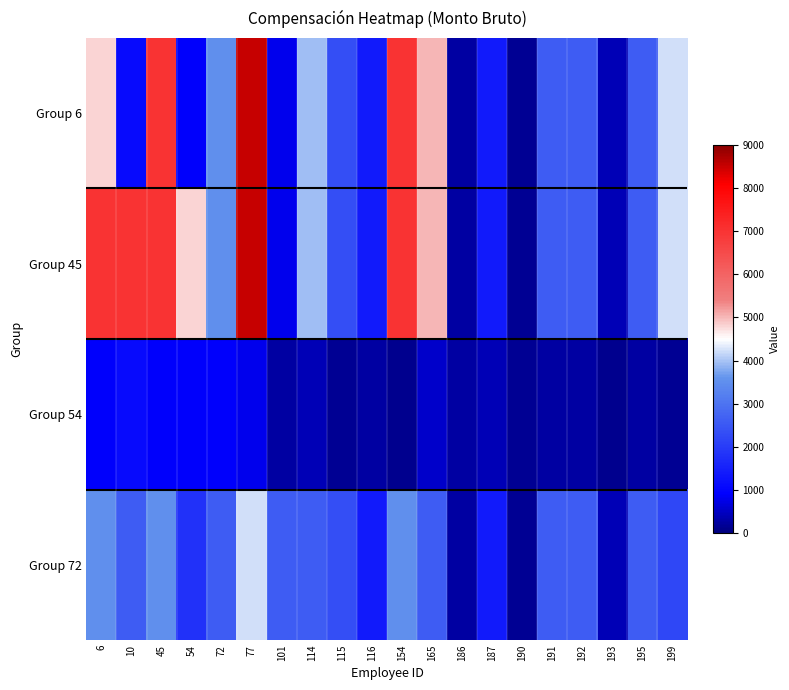

Which has a higher value, 195 or 190?

195